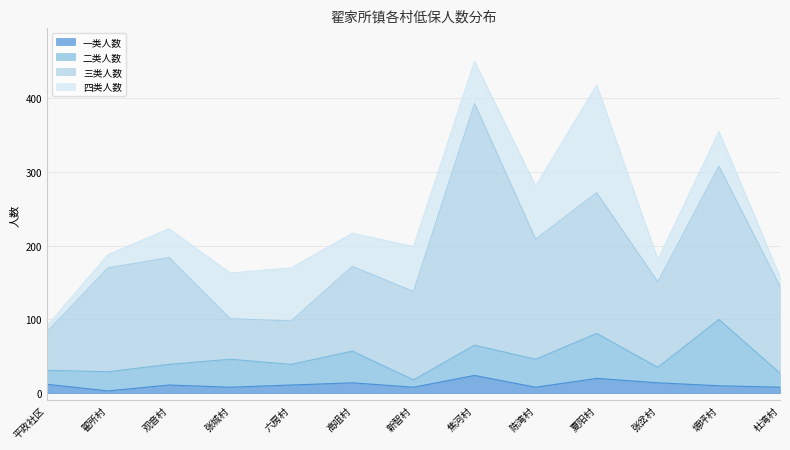

What position from the right is 陈湾村?

5